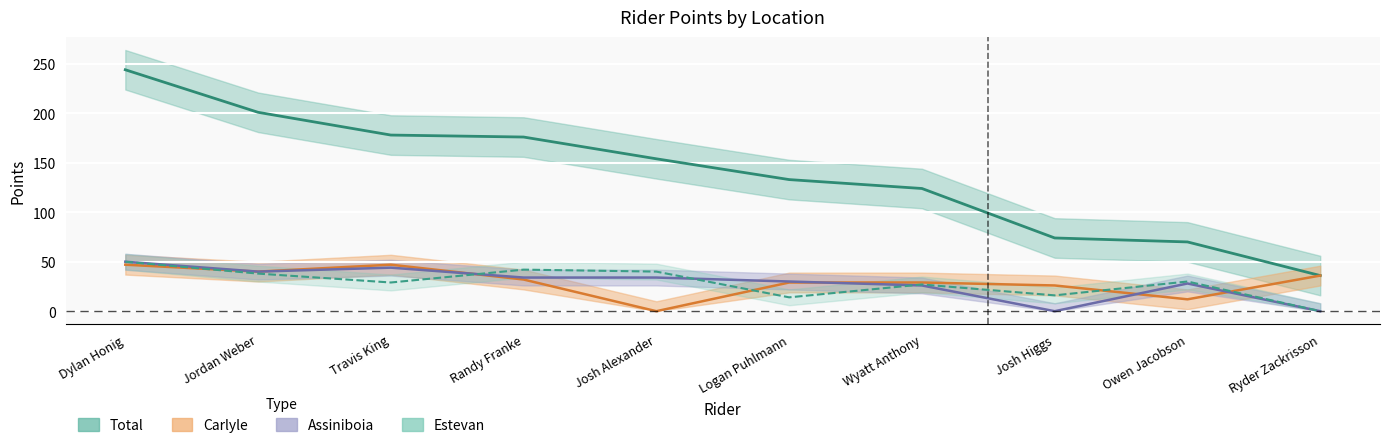

Which category has the lowest value in the Assiniboia series?

Josh Higgs